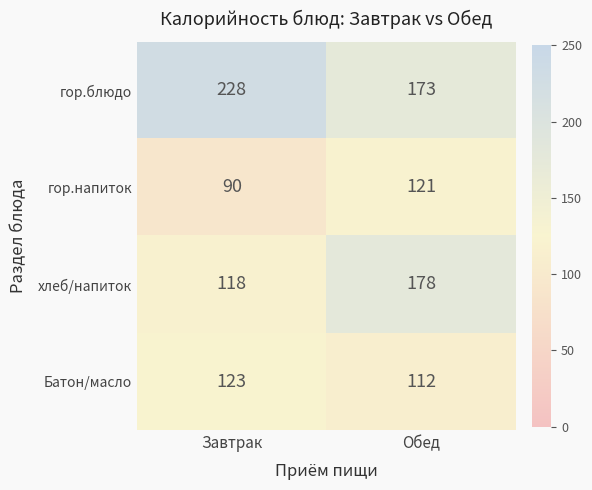

Between Завтрак and Обед, which series saw the biggest shift?

хлеб/напиток